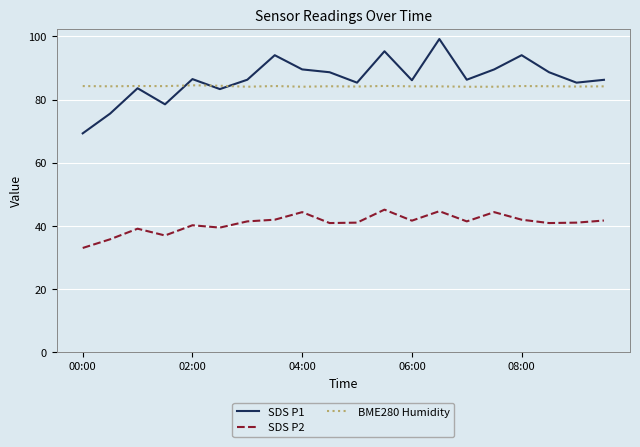

List the series in order of their peak value, lowest first.

SDS P2, BME280 Humidity, SDS P1